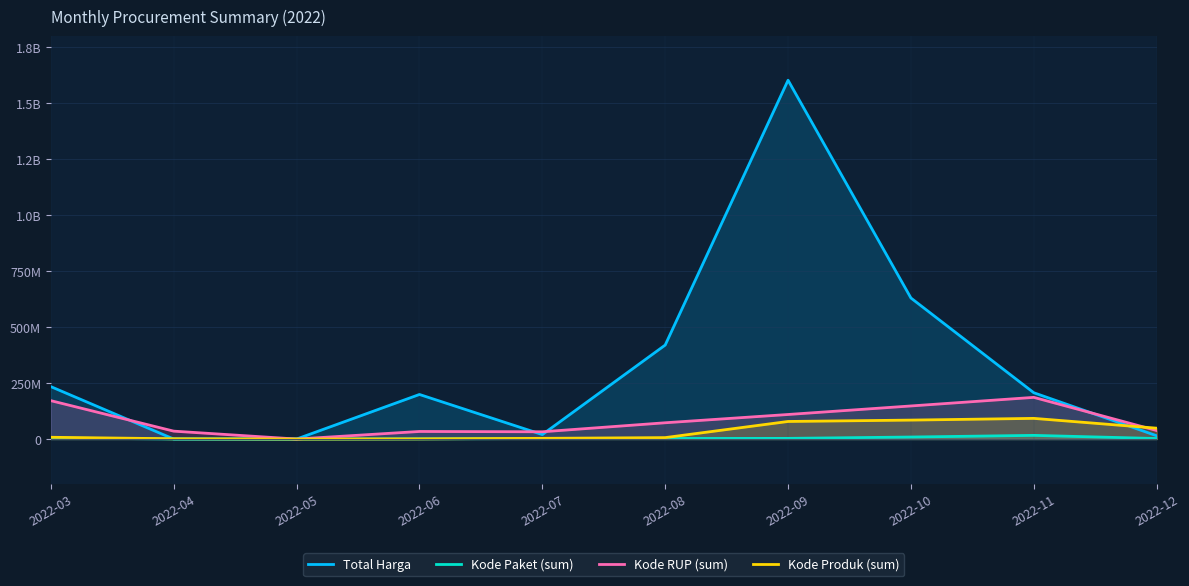

At how many categories does at least one series exceed 444707759?

2